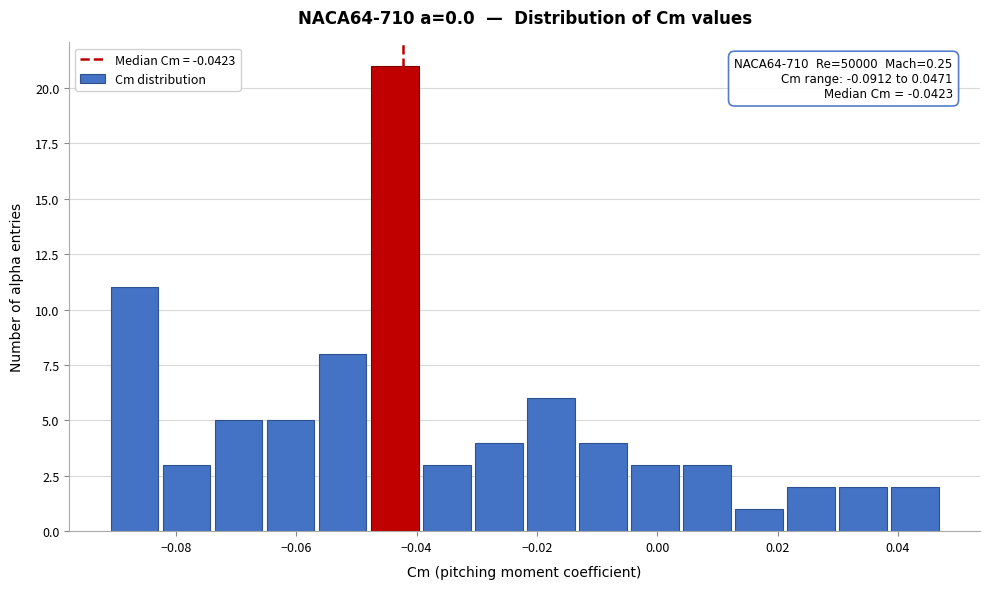

Over which range of the x-axis is the bar tallest?

-0.048 to -0.040